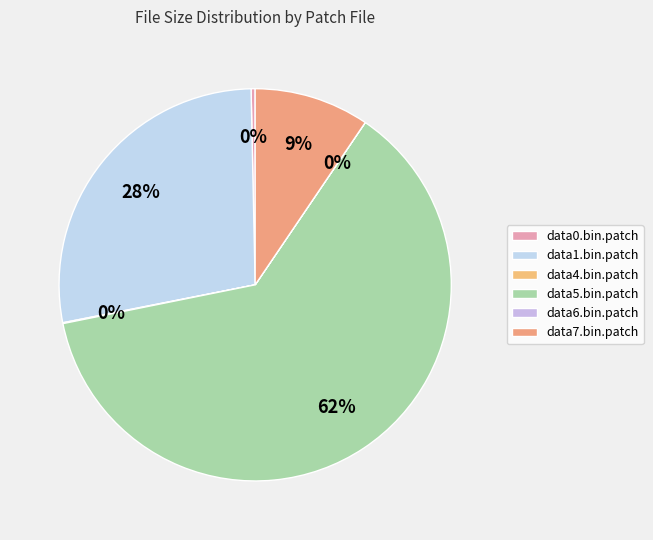

To the nearest percent, what is the difference between the largest and smallest slice percentages?

62%